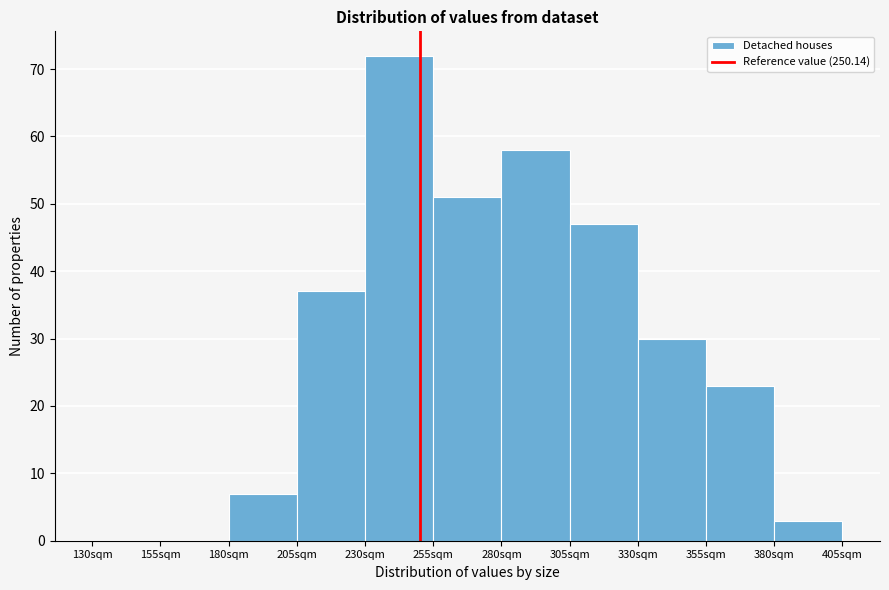

Which range on the x-axis has the tallest bar?

230 to 255